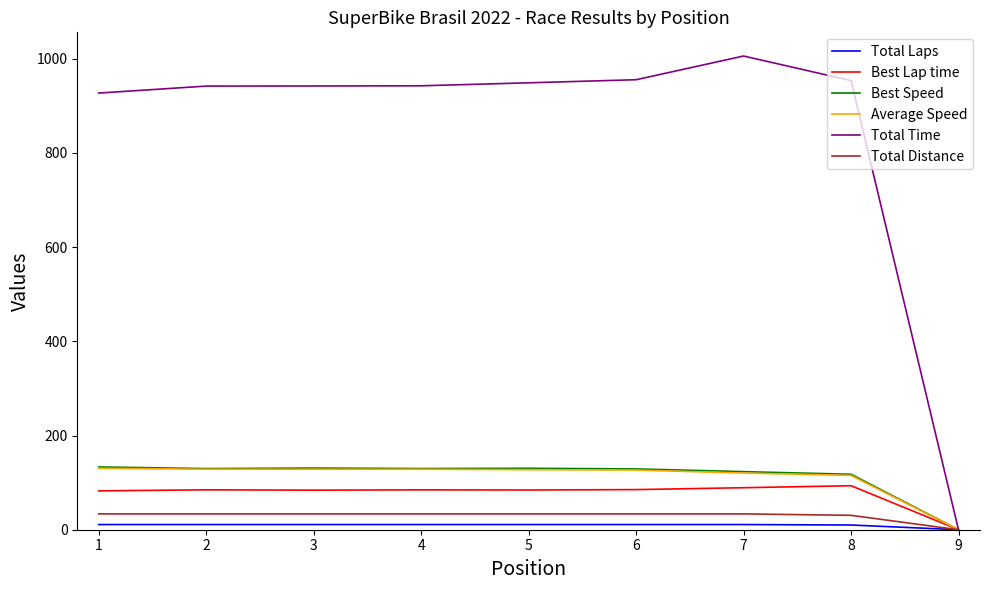

Which series has the widest spread of values?

Total Time